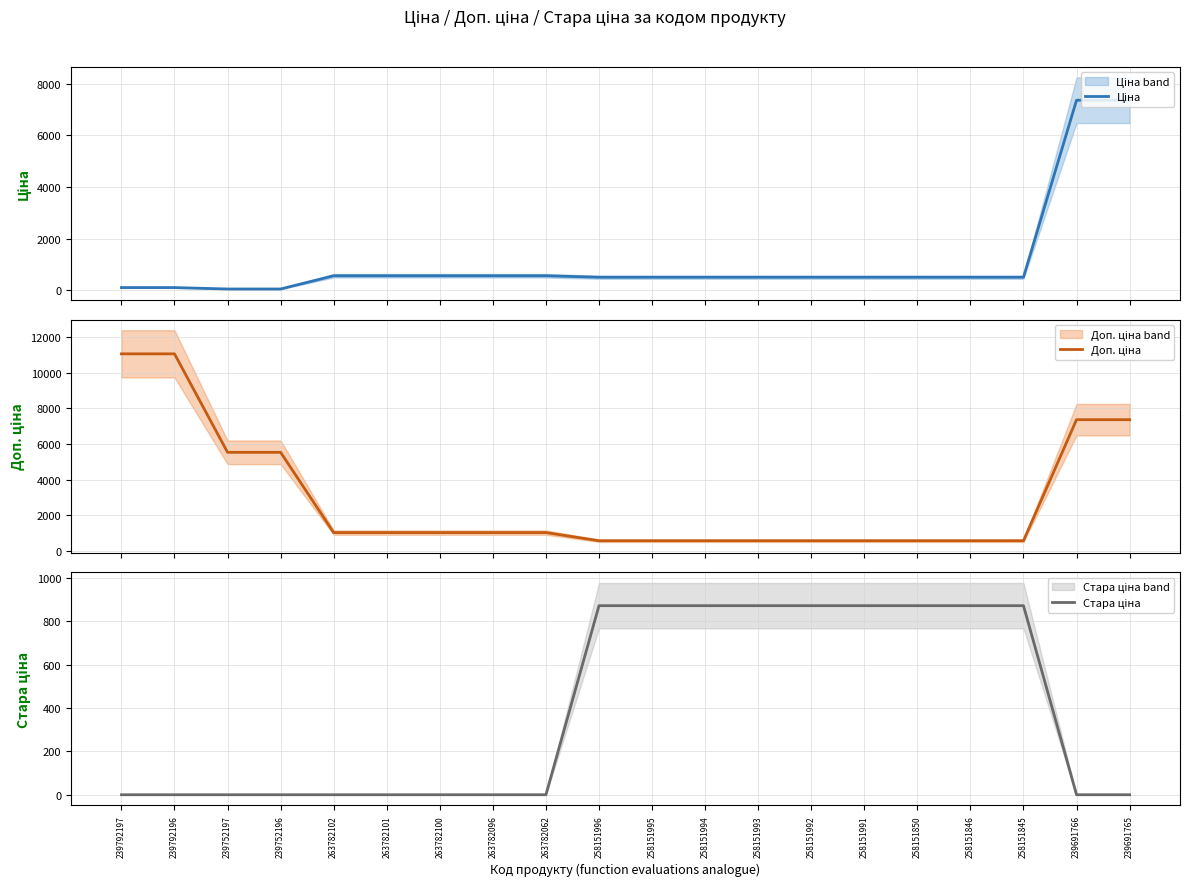

What are all the series names shown in the legend?

Ціна, Доп. ціна, Стара ціна